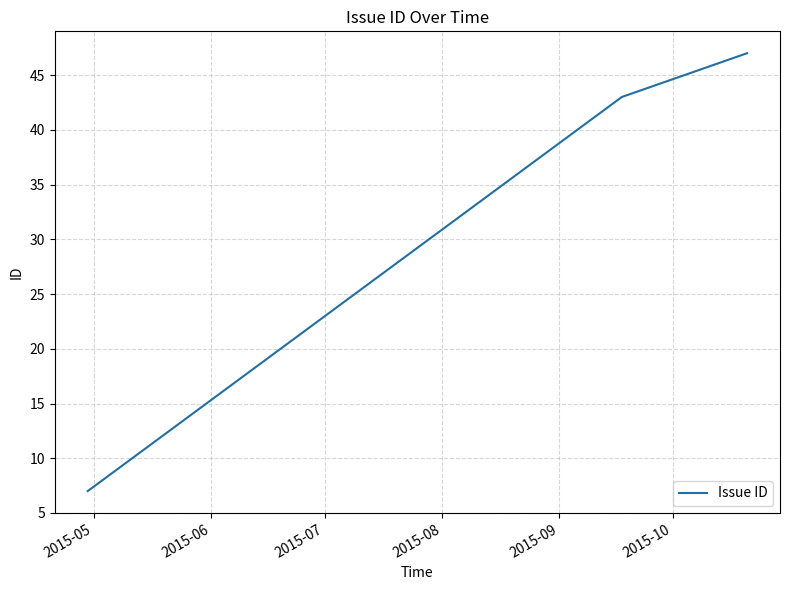

What is the sum of all values?

97